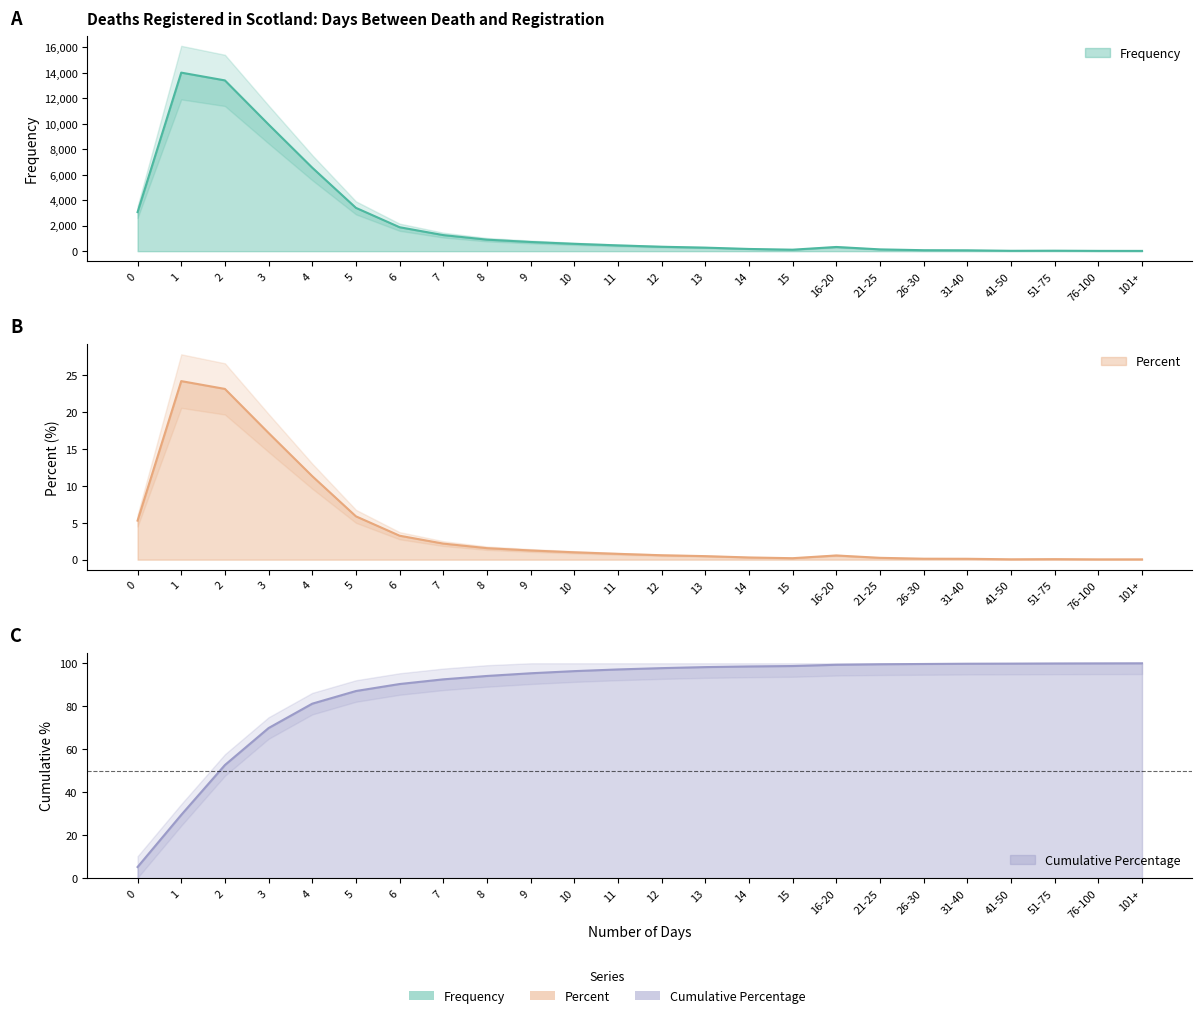

Rank the series by their maximum value, from highest to lowest.

Frequency, Cumulative Percentage, Percent